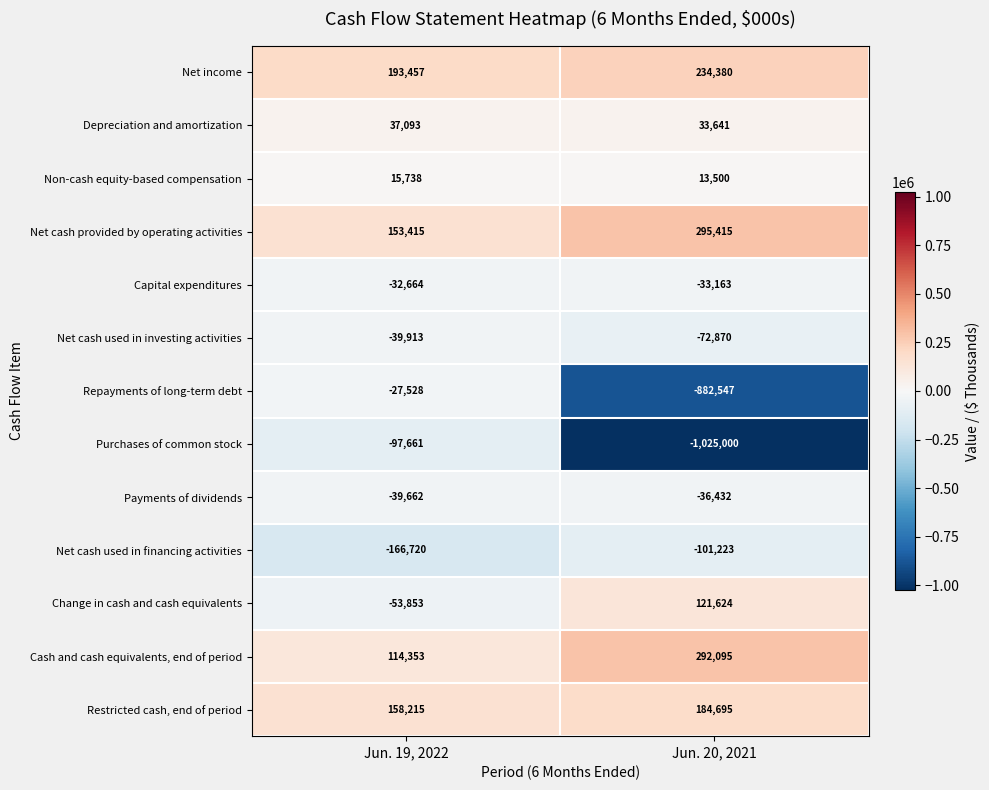

Rank the series by their maximum value, from lowest to highest.

Net cash used in financing activities, Purchases of common stock, Net cash used in investing activities, Payments of dividends, Capital expenditures, Repayments of long-term debt, Non-cash equity-based compensation, Depreciation and amortization, Change in cash and cash equivalents, Restricted cash, end of period, Net income, Cash and cash equivalents, end of period, Net cash provided by operating activities